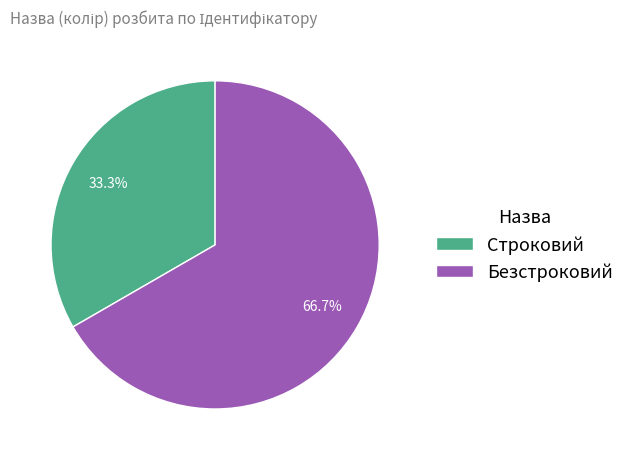

Does Безстроковий account for over 50% of the chart?

Yes